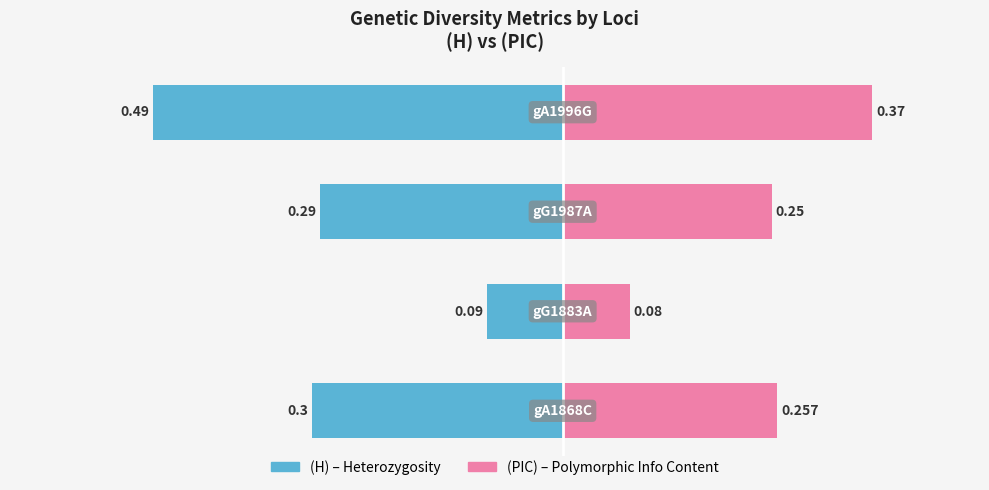

How many groups of bars are there?

4